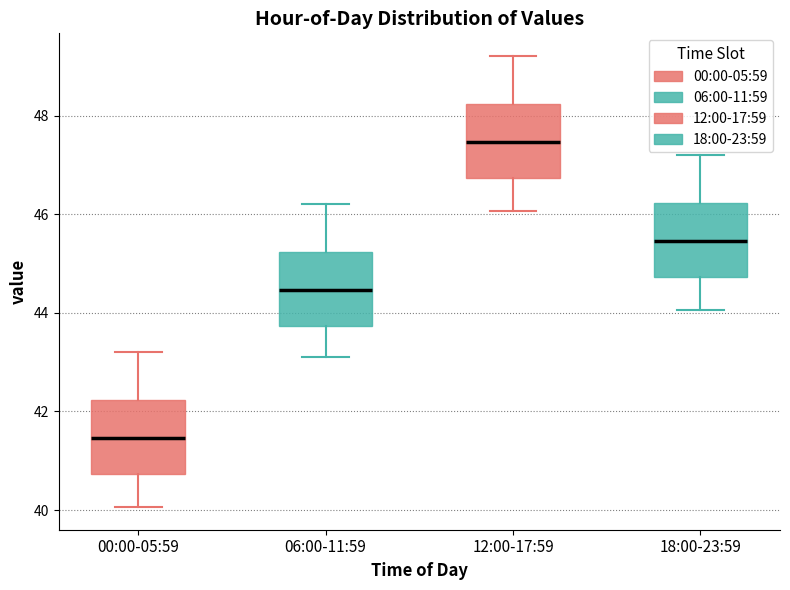

Reading left to right, read every box against the y-axis: the position of its median line, the range the box covers, and the ends of its whiskers. The values are not printed on the chart, so give them approximately, as read against the axis.

00:00-05:59: median 41.4, box 40.8 to 42.2, whiskers 40.0 to 43.2
06:00-11:59: median 44.4, box 43.8 to 45.2, whiskers 43.2 to 46.2
12:00-17:59: median 47.4, box 46.8 to 48.2, whiskers 46.0 to 49.2
18:00-23:59: median 45.4, box 44.8 to 46.2, whiskers 44.0 to 47.2